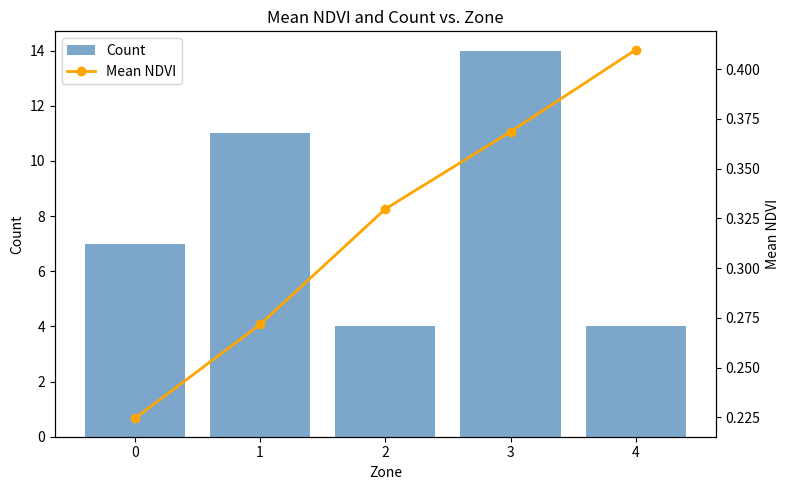

Is the value of Count at 2 greater than the value of Mean NDVI at 2?

Yes